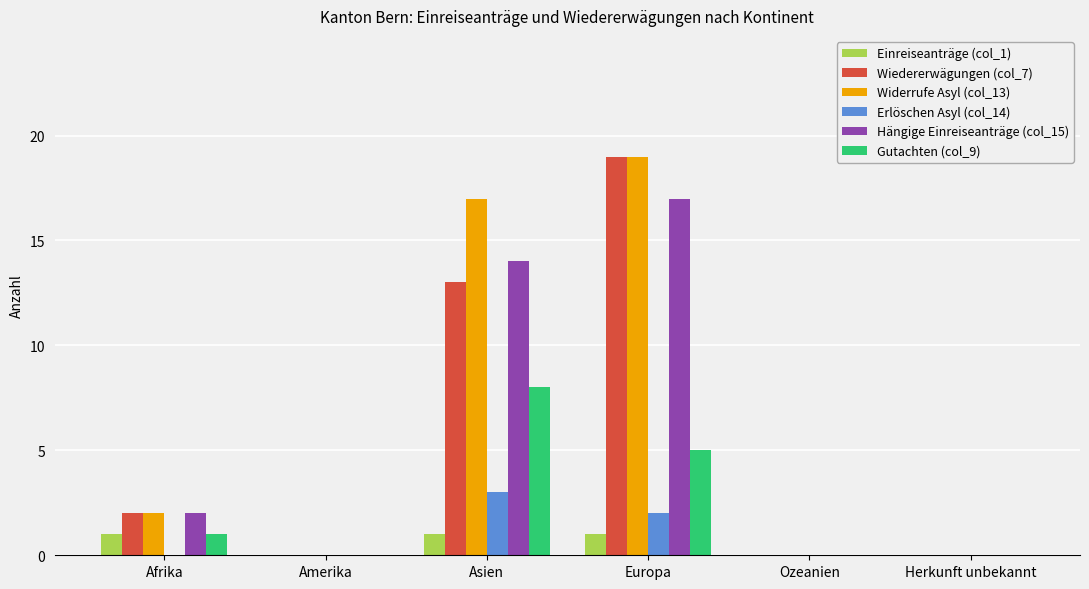

What is the maximum value shown in the chart?

19